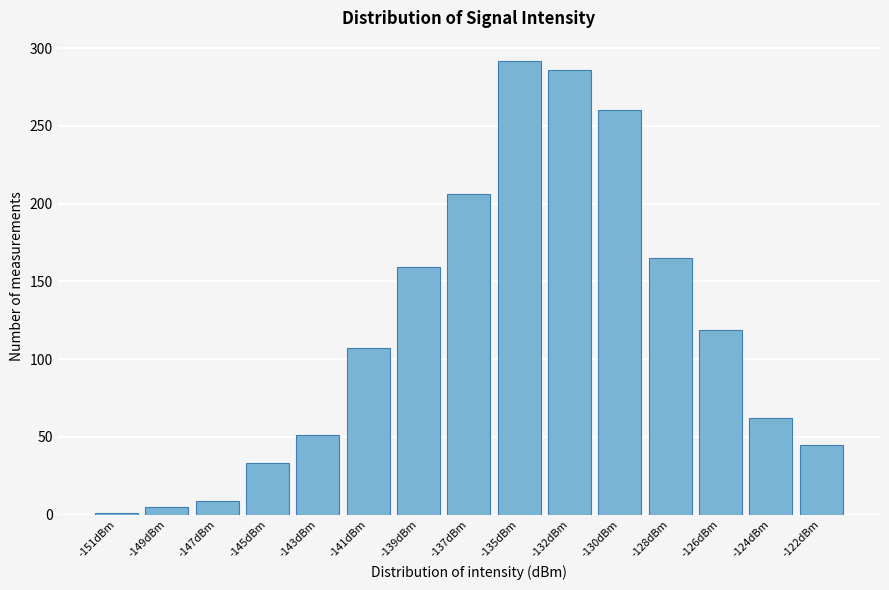

Reading left to right, extract all data points from this chart.

-151dBm=1	-149dBm=5	-147dBm=9	-145dBm=33	-143dBm=51	-141dBm=107	-139dBm=159	-137dBm=206	-135dBm=292	-132dBm=286	-130dBm=260	-128dBm=165	-126dBm=119	-124dBm=62	-122dBm=45